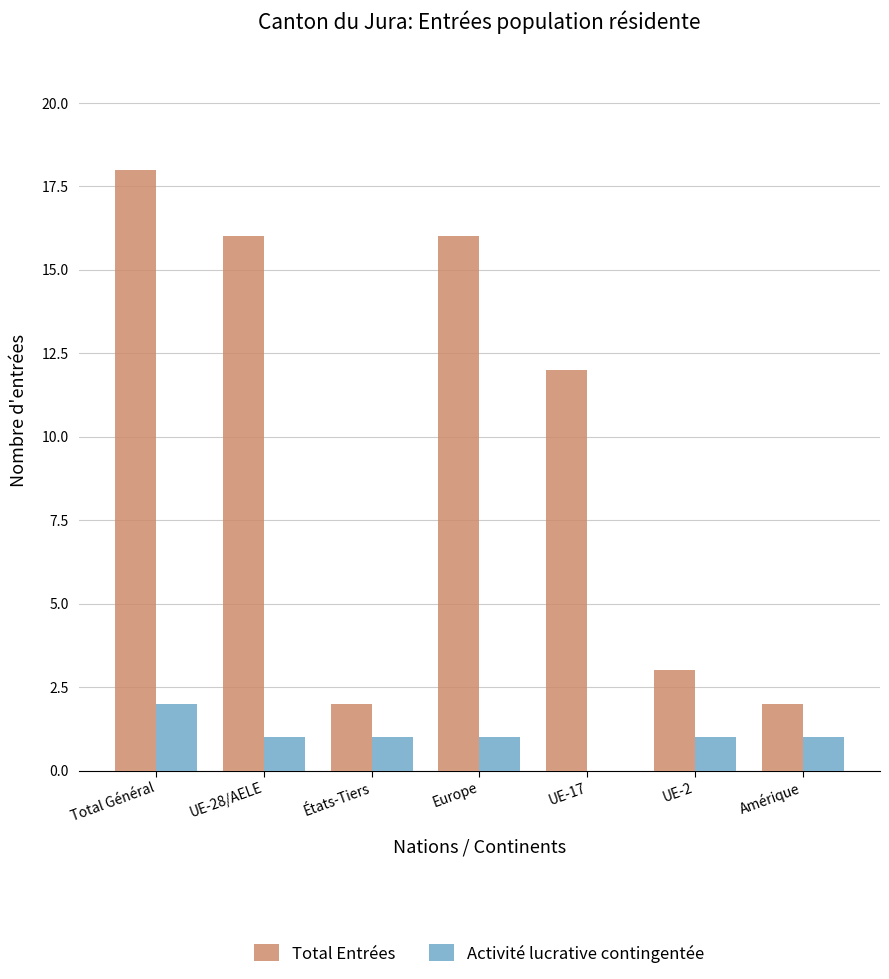

Is the value of Total Entrées at UE-17 greater than the value of Activité lucrative contingentée at UE-2?

Yes